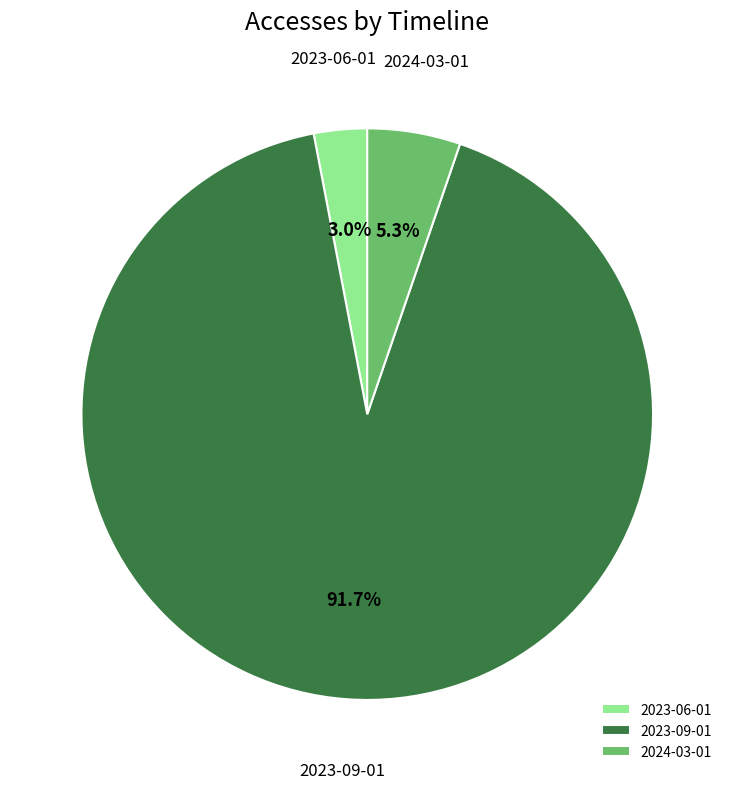

Does 2023-09-01 represent more than half of the total?

Yes